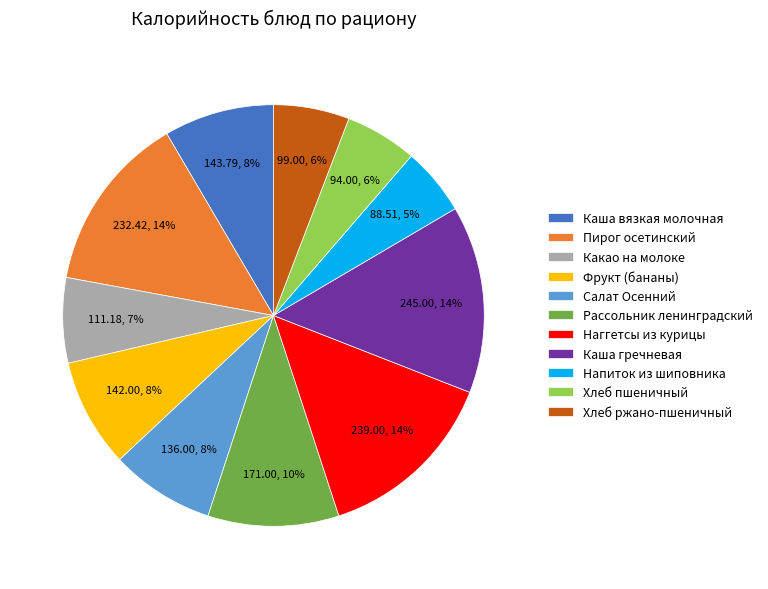

Combined, do Напиток из шиповника and Какао на молоке account for over 50%?

No